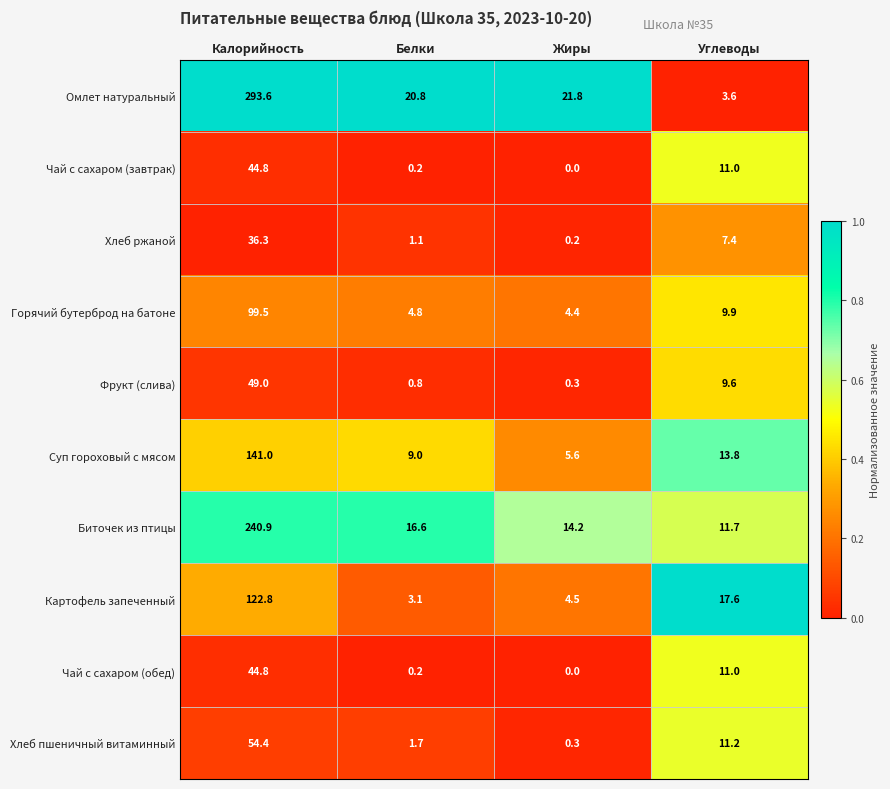

Which label corresponds to the largest value in the chart?

Калорийность